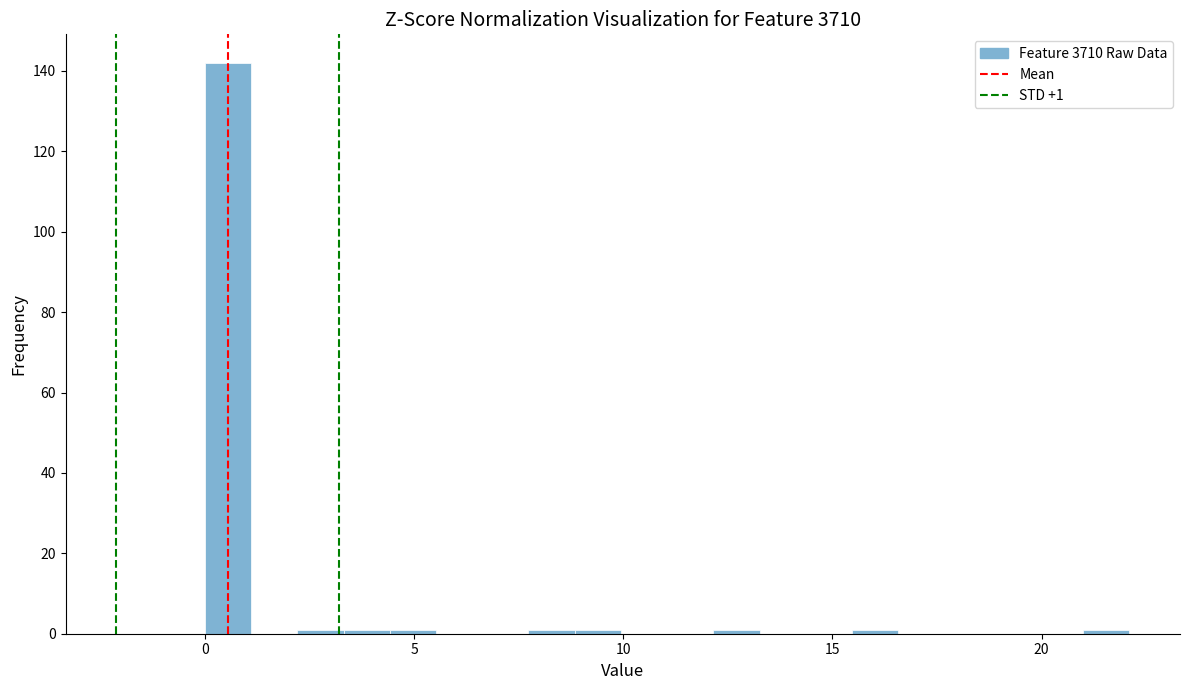

Around what value on the x-axis is the tallest bar? Give the approximate position of its centre, as read against the axis.

0.5